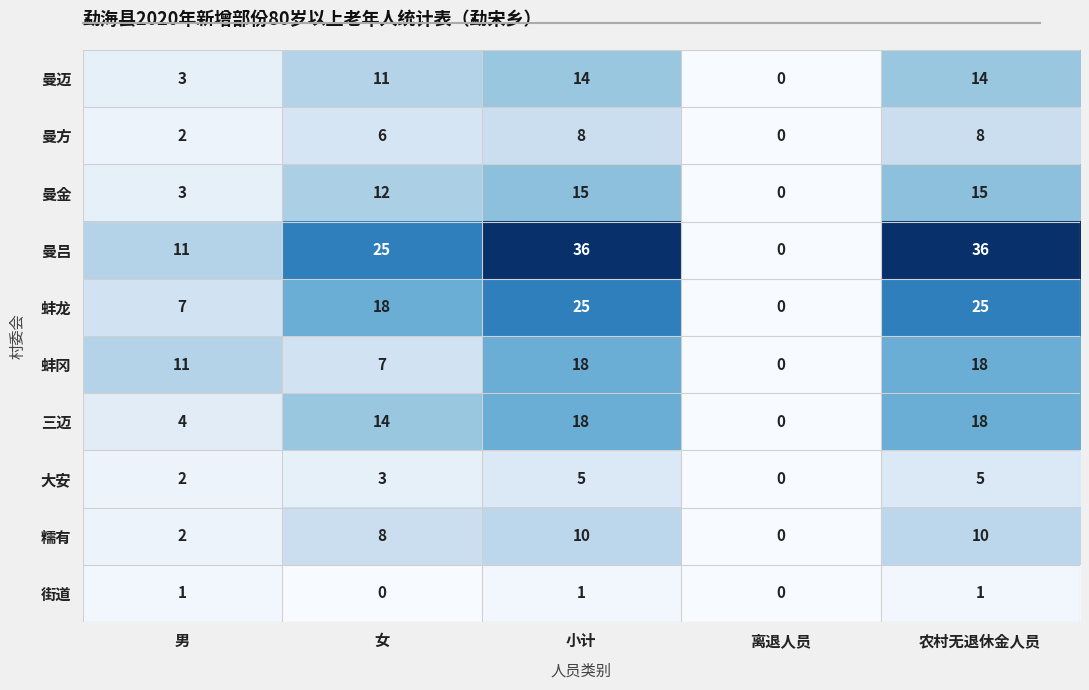

Count the number of data series in this chart.

10